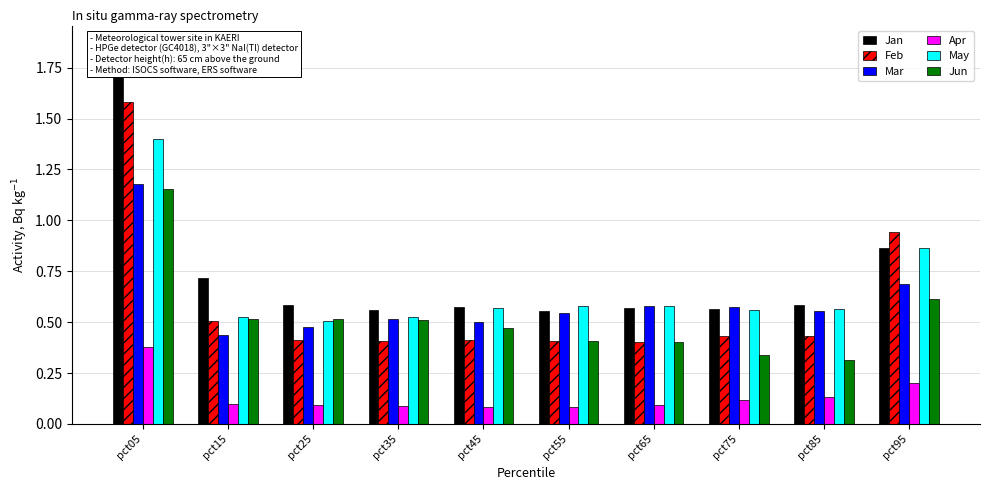

What is the spread (max minus min) of values at pct25?

0.5